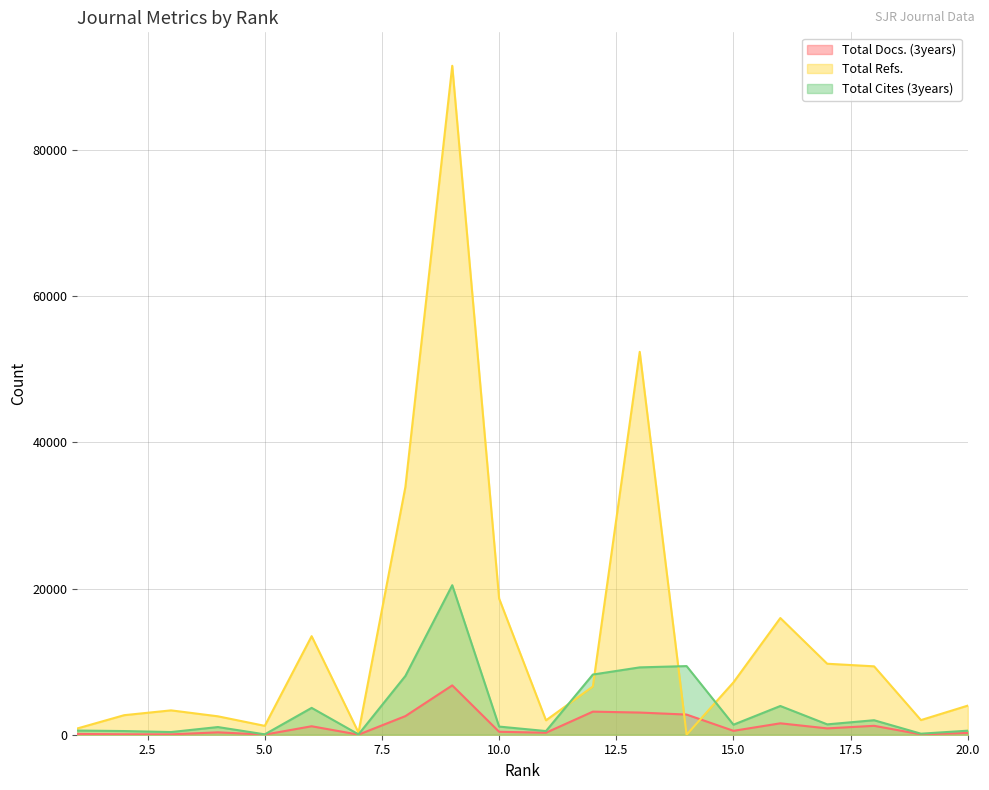

What is the difference between the Total Refs. values at 20 and 9?

87542